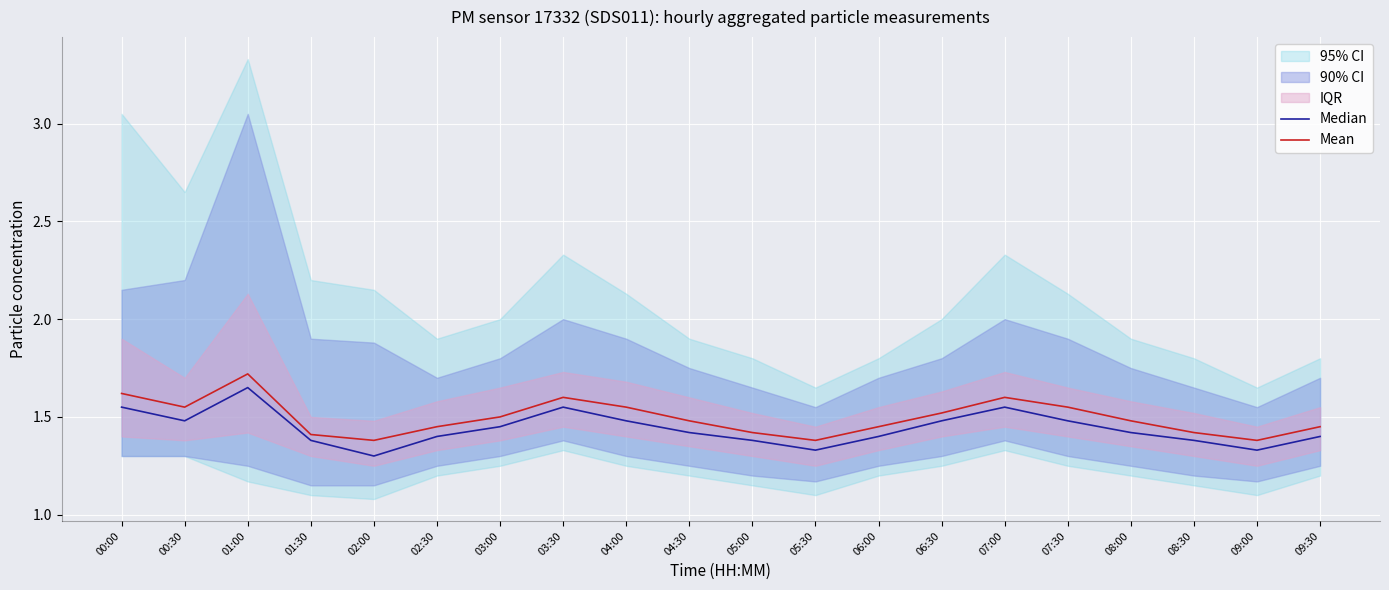

True or false: Median and Mean intersect in this chart.

False